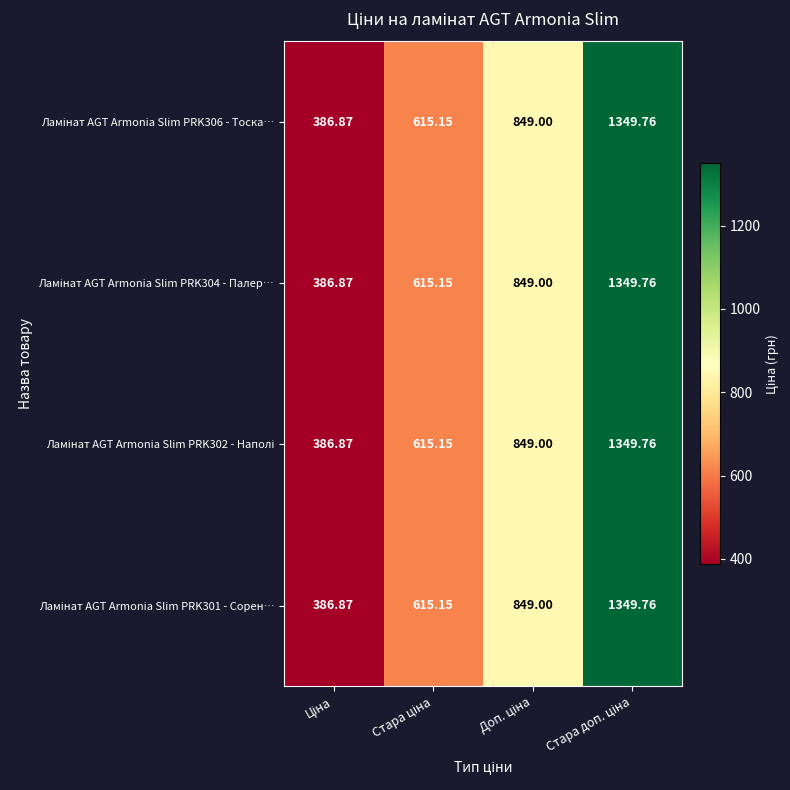

List the series in order of their peak value, lowest first.

Ламінат AGT Armonia Slim PRK306 - Тоска…, Ламінат AGT Armonia Slim PRK304 - Палер…, Ламінат AGT Armonia Slim PRK302 - Наполі, Ламінат AGT Armonia Slim PRK301 - Сорен…